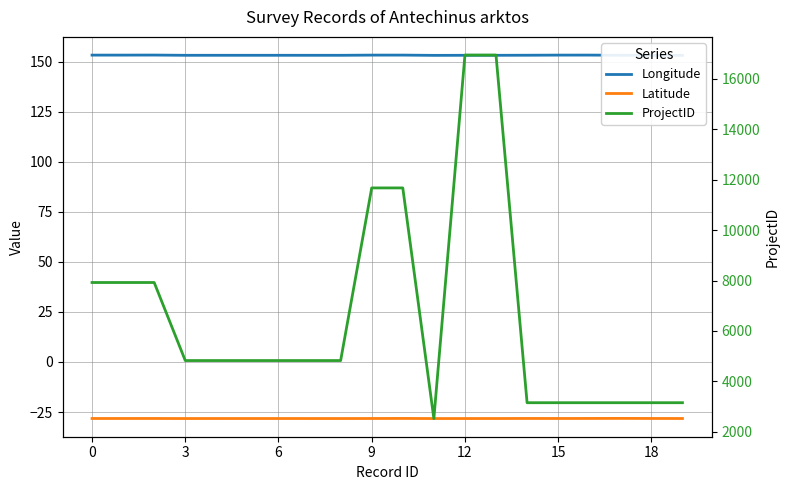

Is this an area chart (filled region under the line)?

No